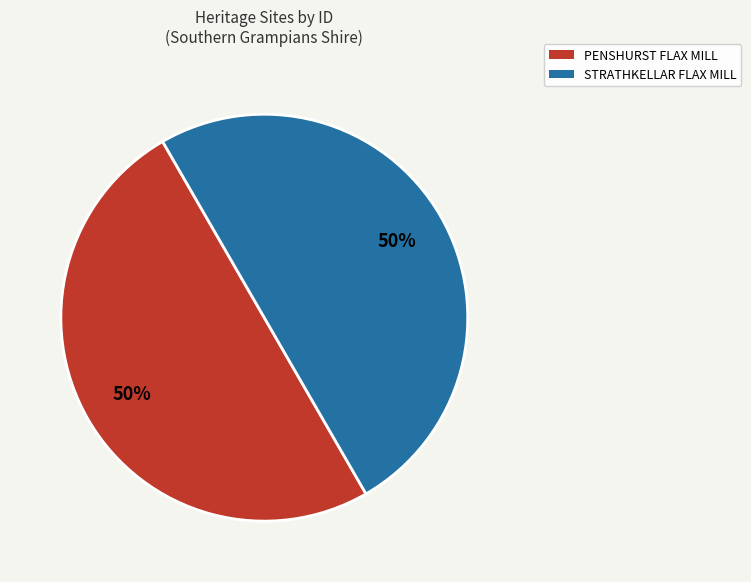

Combined, do STRATHKELLAR FLAX MILL and PENSHURST FLAX MILL account for over 50%?

Yes